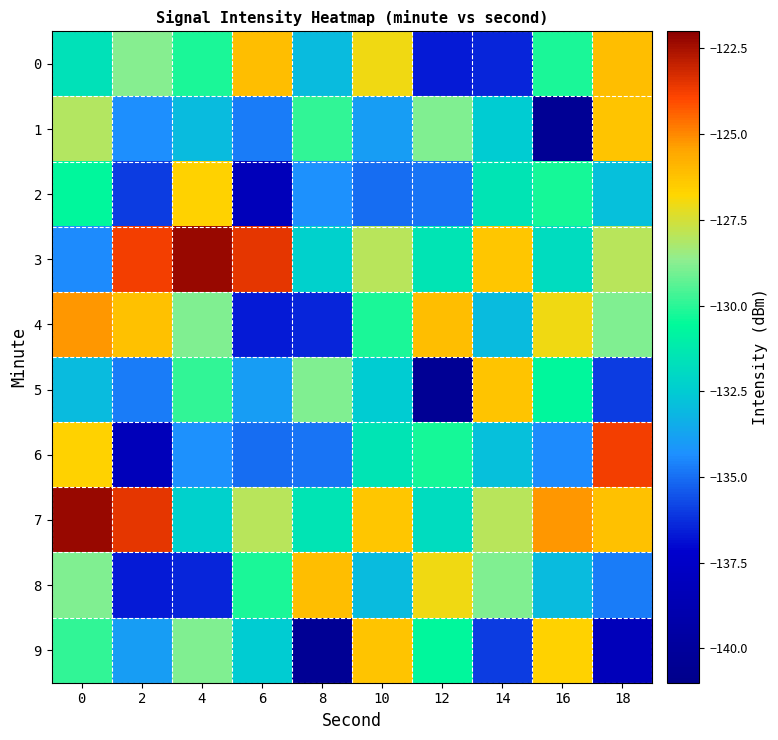

Which series has the widest spread of values?

6